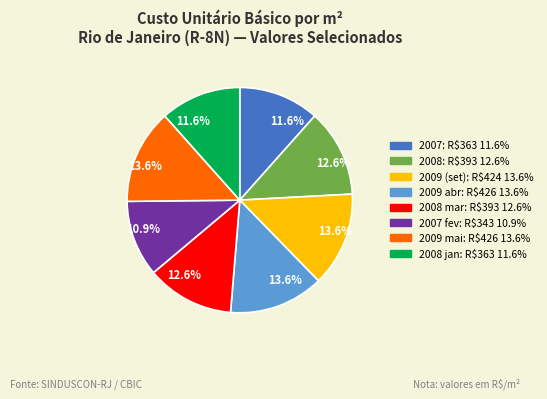

Is there a majority slice in this chart?

No